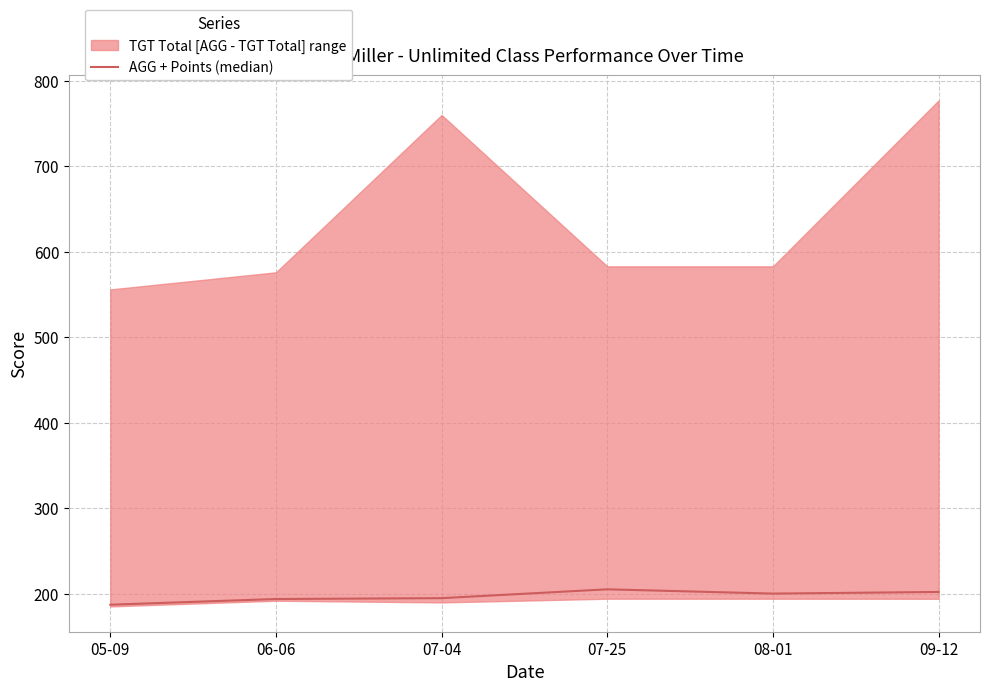

Where is the first local minimum?

08-01